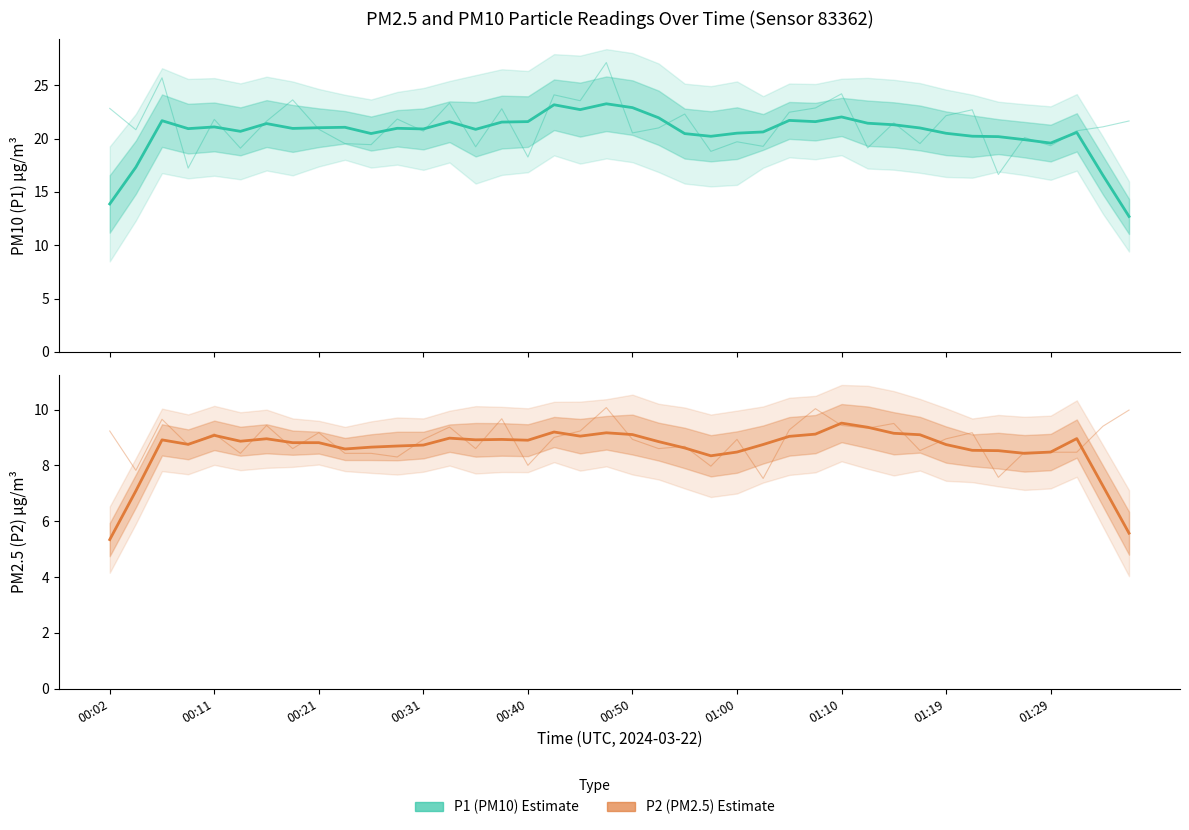

At 00:21, list the series in order from smallest to largest.

P2 (PM2.5) Estimate, P1 (PM10) Estimate